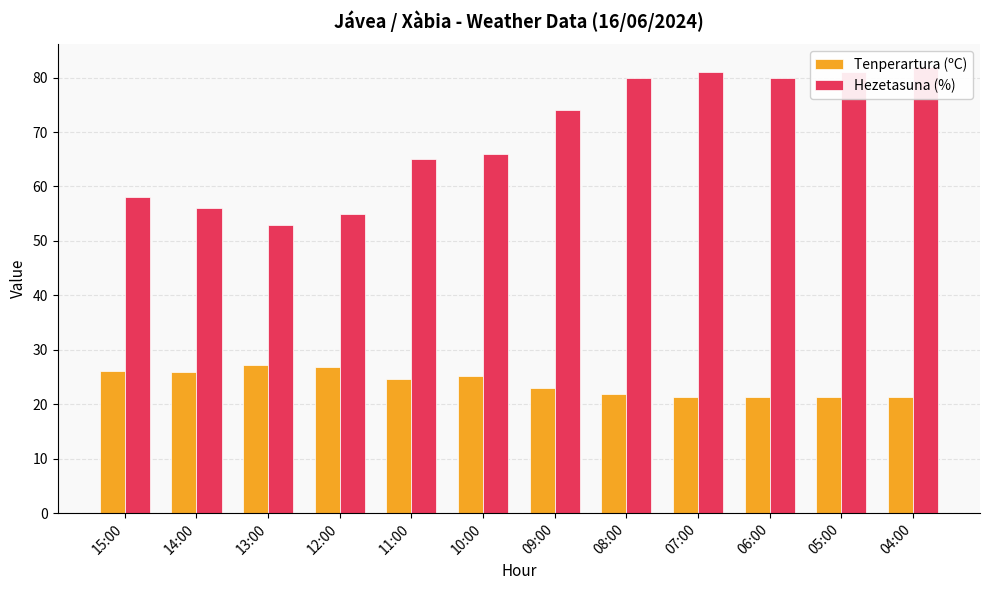

Reading left to right, transcribe all the data shown in this chart.

Tenperartura (ºC): 26.1	26.0	27.3	26.9	24.7	25.1	23.0	21.9	21.4	21.3	21.4	21.4
Hezetasuna (%): 58.0	56.0	53.0	55.0	65.0	66.0	74.0	80.0	81.0	80.0	81.0	82.0